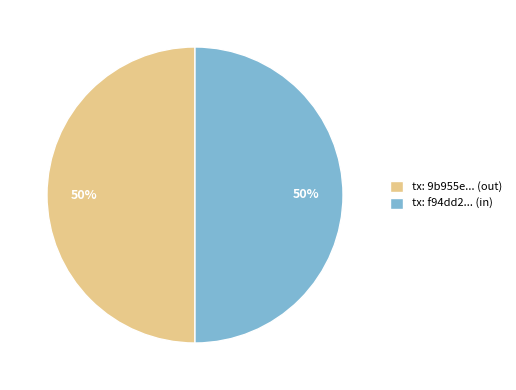

To the nearest percent, what is the combined percentage of tx: f94dd2... (in) and tx: 9b955e... (out)?

100%